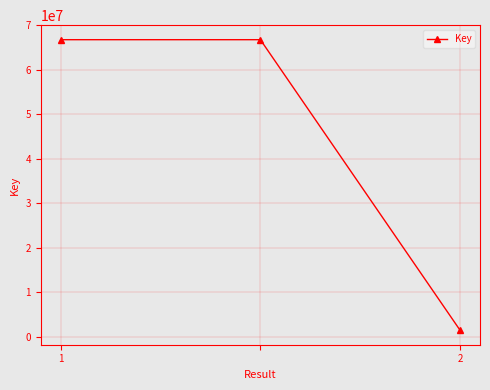

Reading left to right, list all the values displayed in this chart.

66774697	66774697	1491711